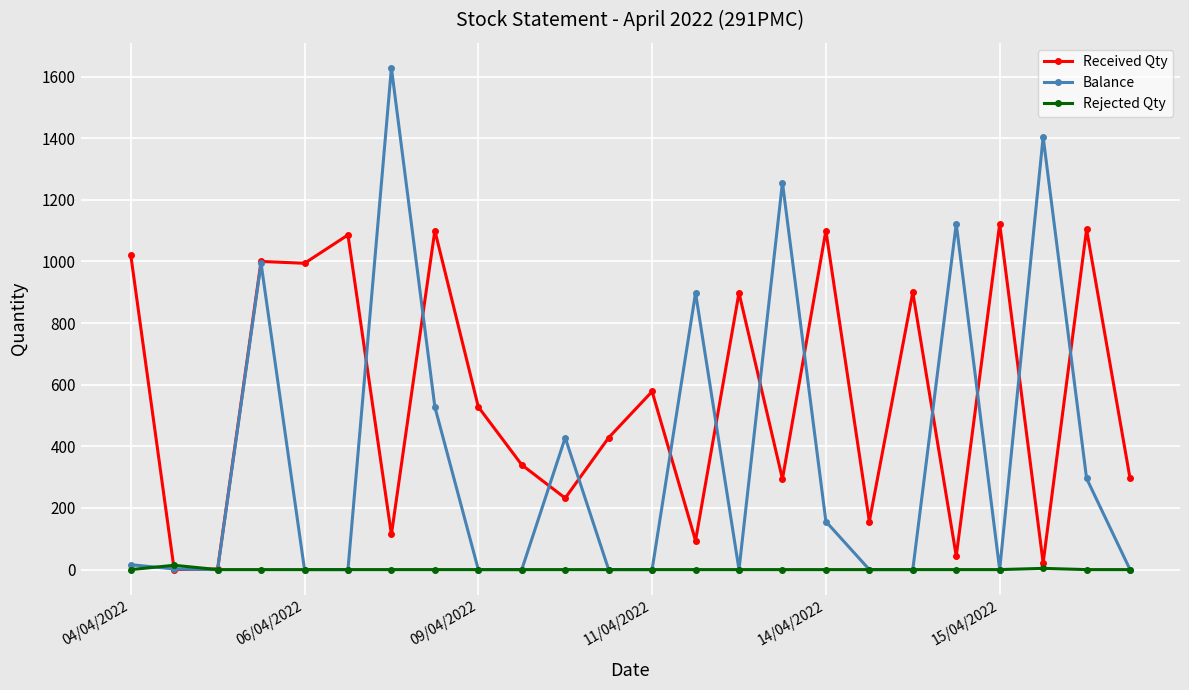

List the series in order of their peak value, highest first.

Balance, Received Qty, Rejected Qty